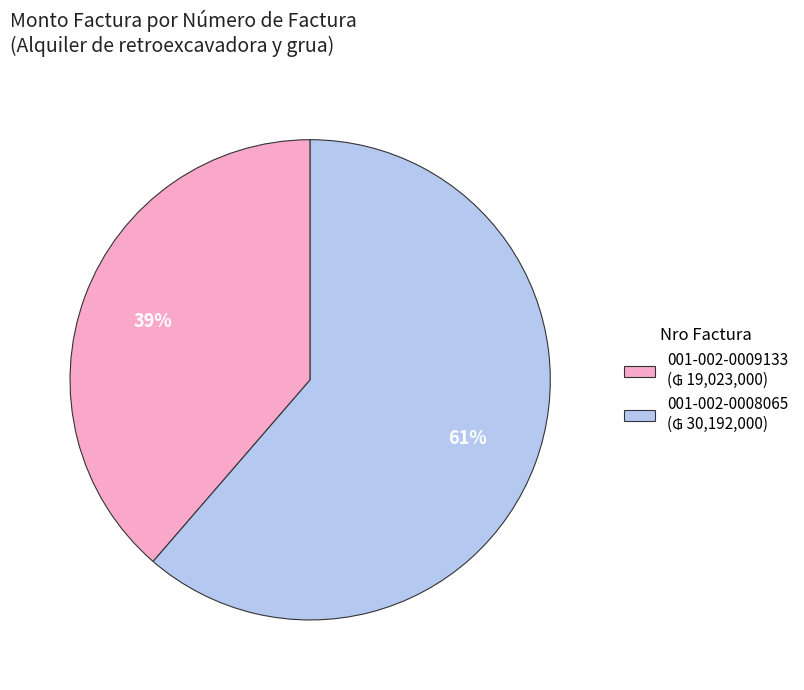

To the nearest percent, what portion does 001-002-0008065 represent?

61%